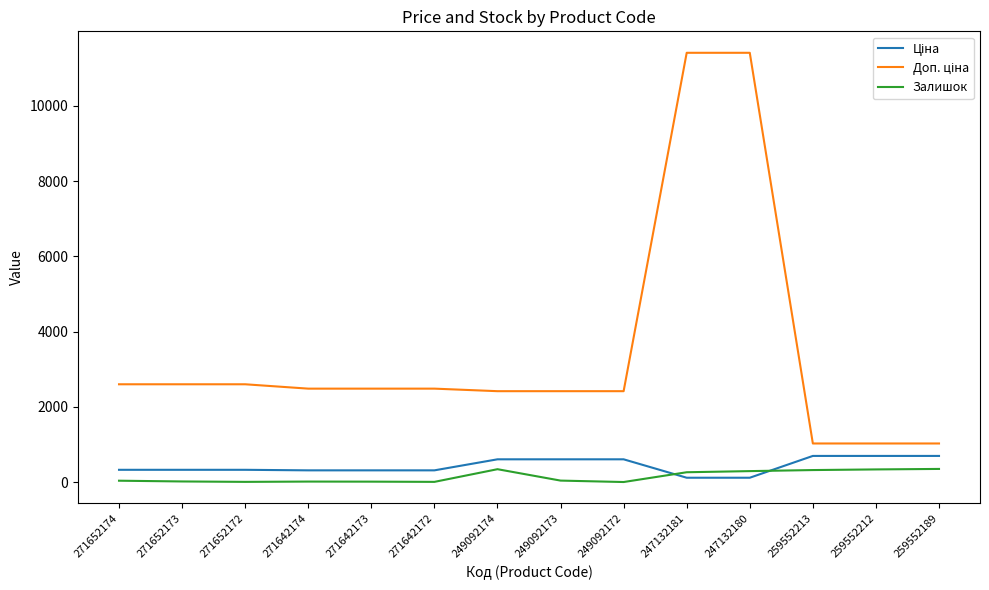

What is the difference between the highest and lowest values at 259552213?

706.6